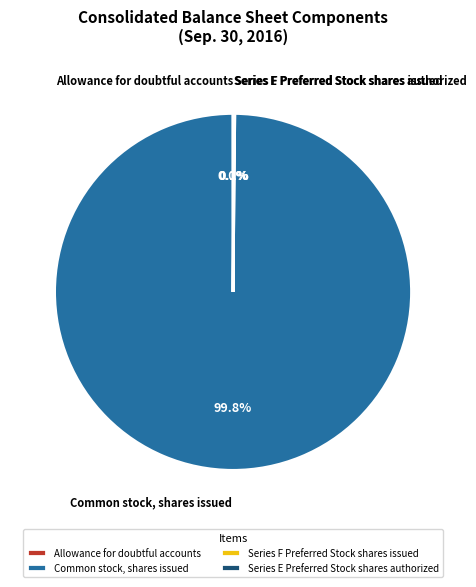

What is the largest slice in the pie chart?

Common stock, shares issued